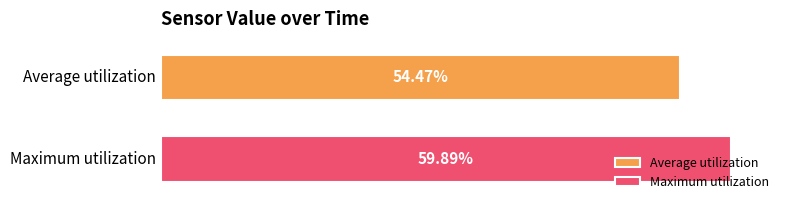

What are all the series names shown in the legend?

Average utilization, Maximum utilization